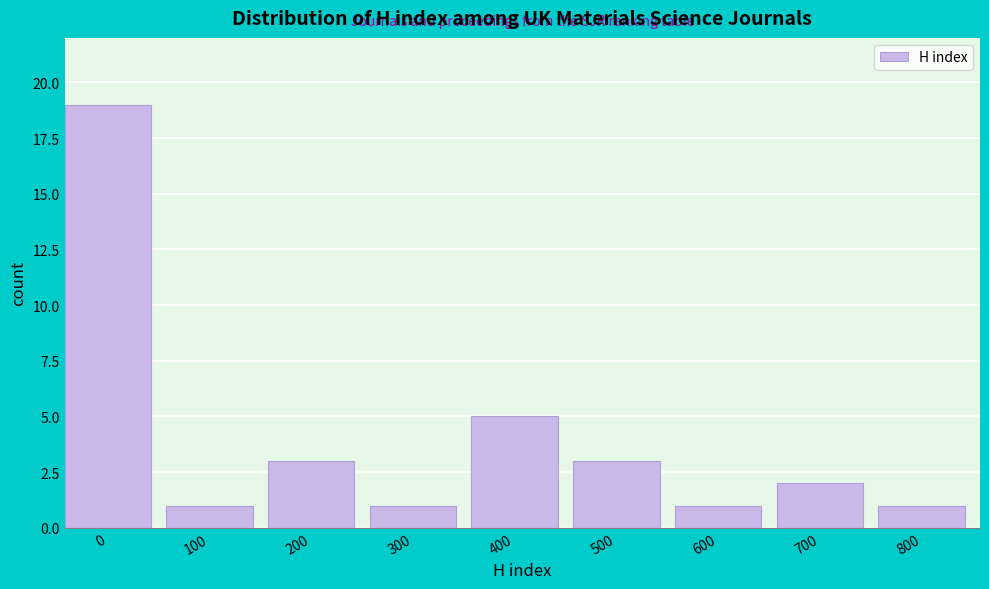

Reading right to left, transcribe all the data shown in this chart.

800=1	700=2	600=1	500=3	400=5	300=1	200=3	100=1	0=19